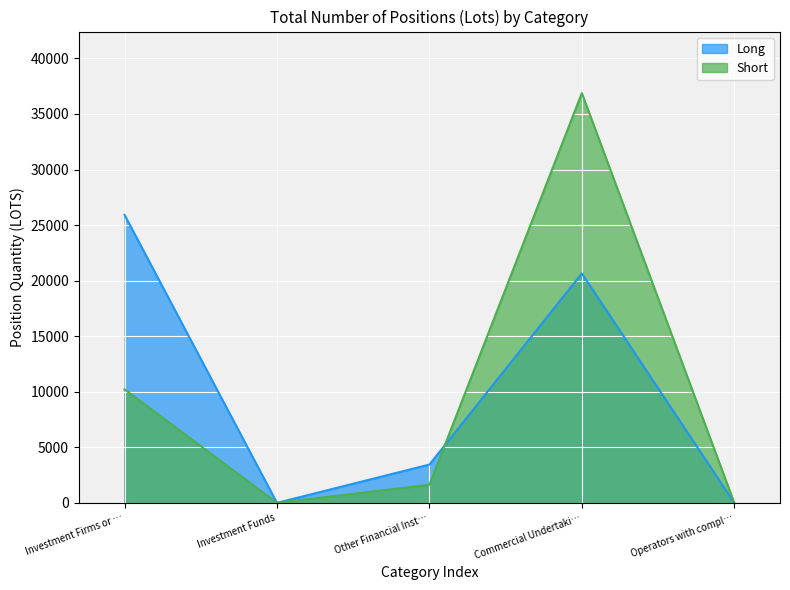

At which label is Long closest to 12961?

Commercial Undertaki…